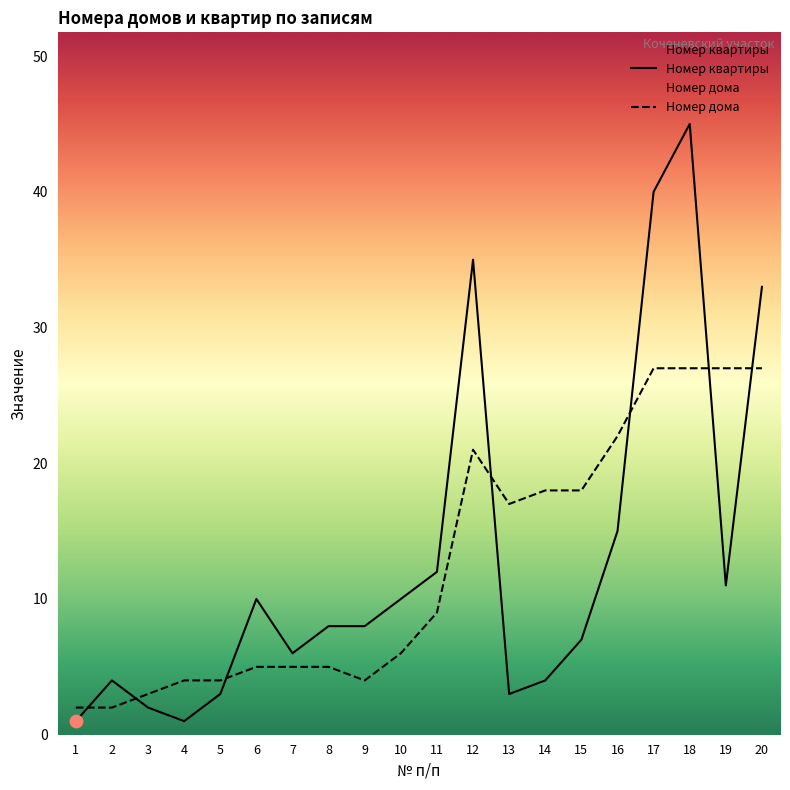

Is the value of Номер дома at 1 greater than the value of Номер квартиры at 4?

Yes